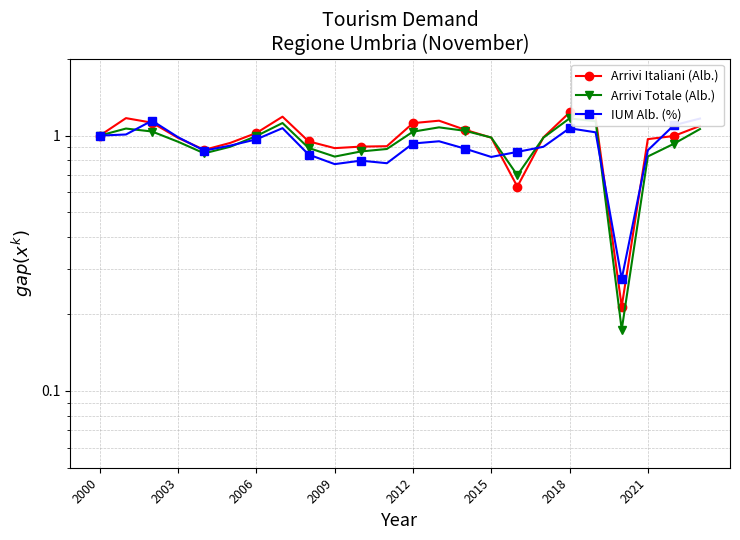

What are all the series names shown in the legend?

Arrivi Italiani (Alb.), Arrivi Totale (Alb.), IUM Alb. (%)